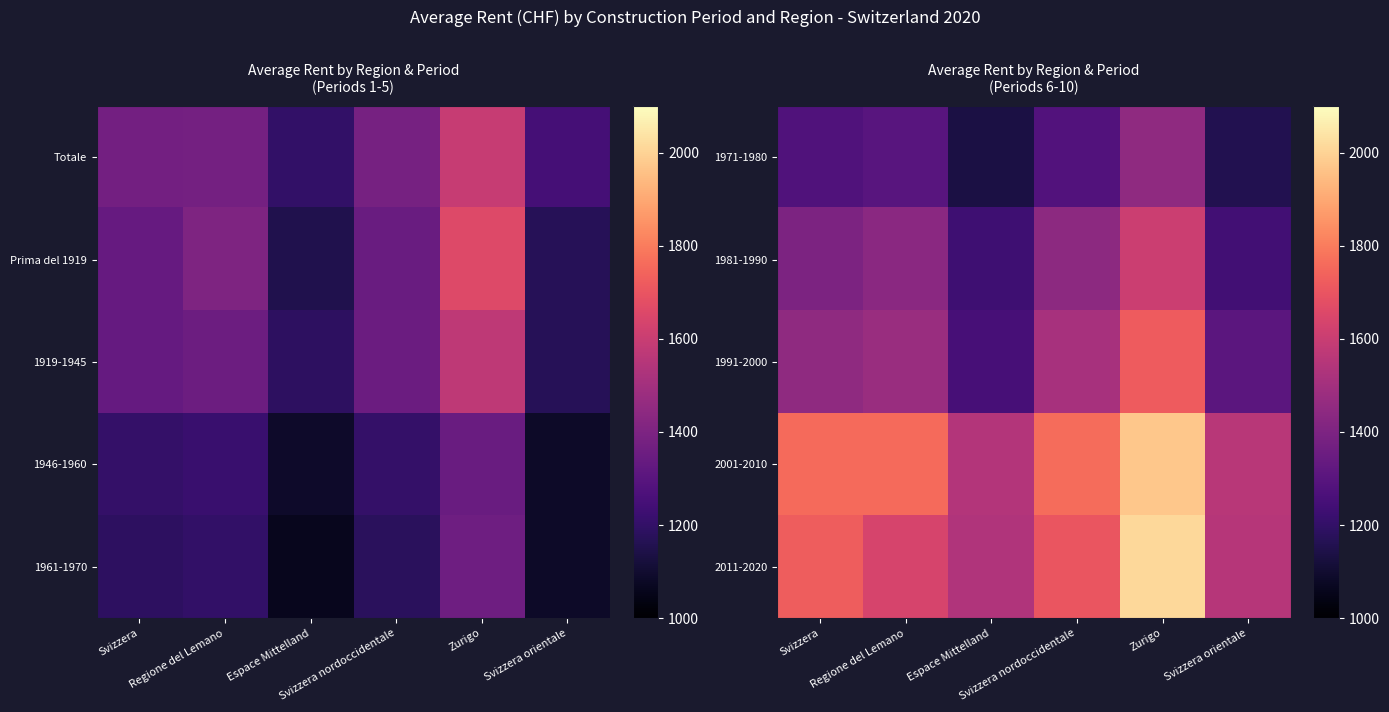

Which label corresponds to the largest value in the chart?

Zurigo